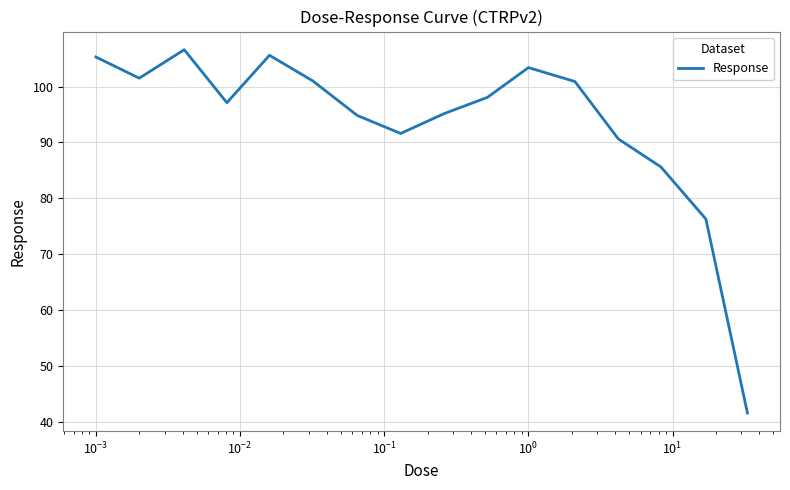

What is the minimum value shown in the chart?

41.5